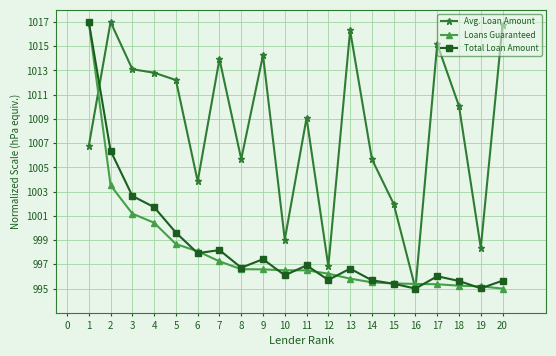

How many times do Loans Guaranteed and Avg. Loan Amount cross each other?

3